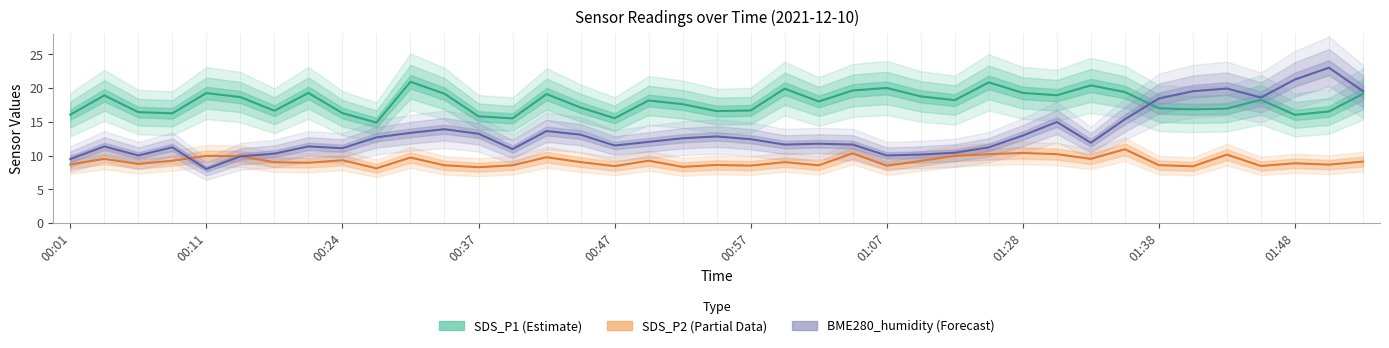

At how many categories does at least one series exceed 22?

1